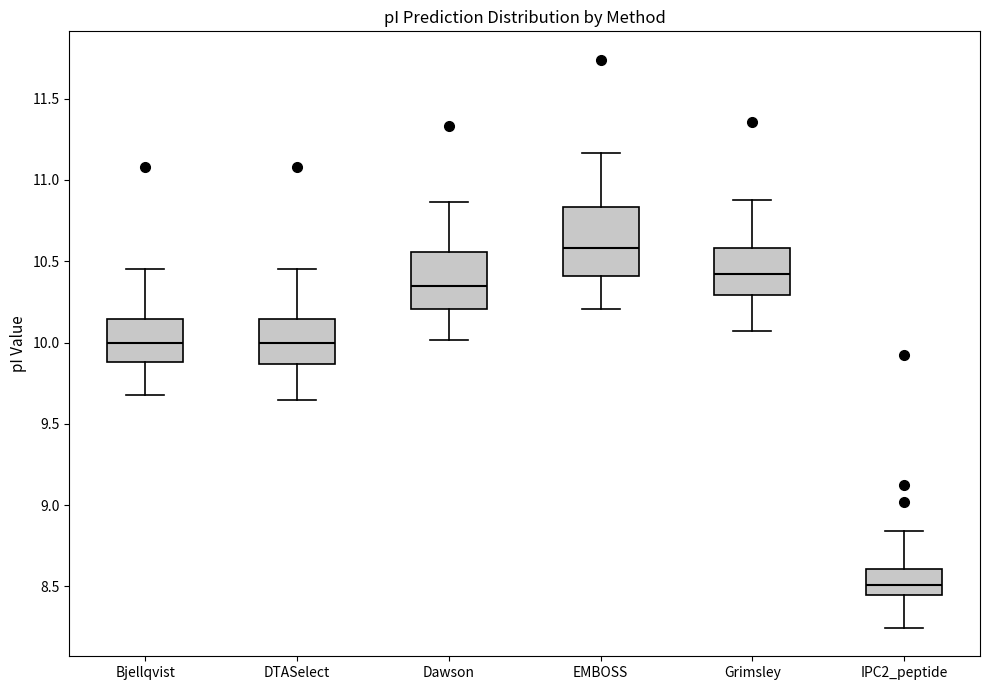

Which box is the tallest, from its lower edge to its upper edge?

EMBOSS